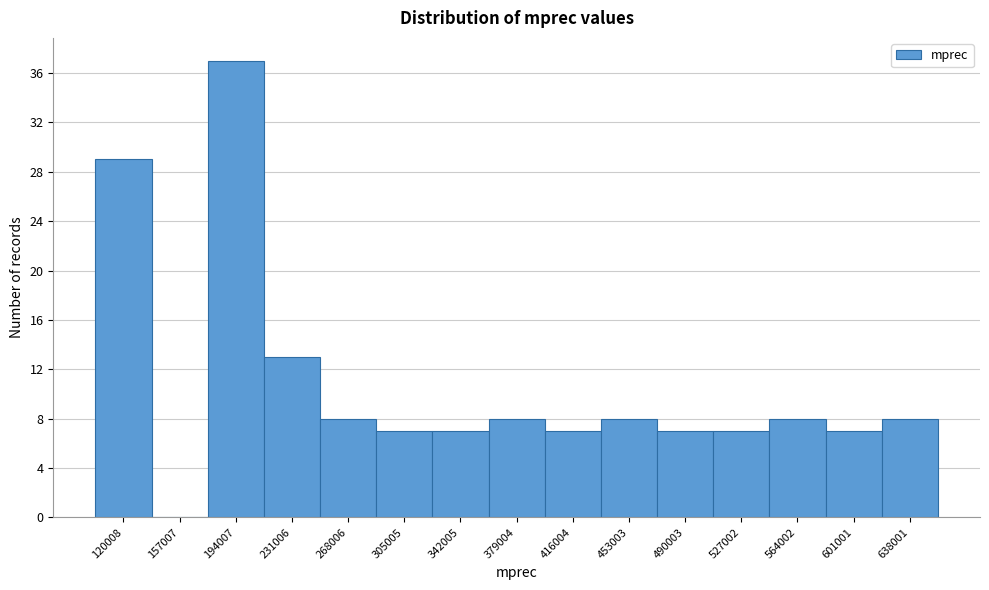

What is the ratio of the value at 564002 to the value at 231006?

0.6